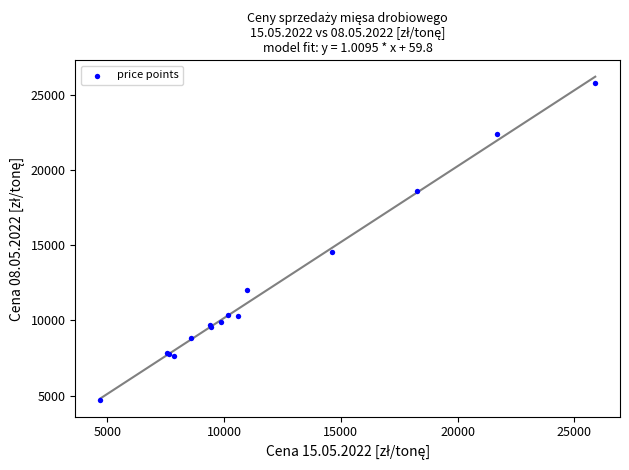

What Y value in the scatter plot is closest to 15234?

14559.5